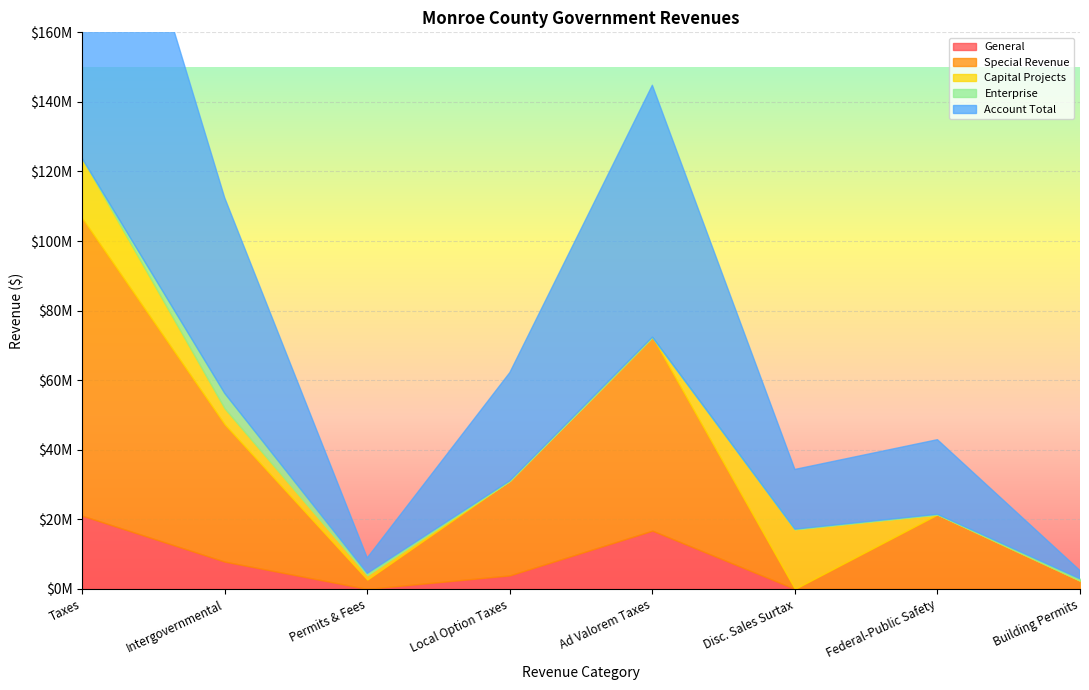

True or false: Enterprise and Capital Projects intersect in this chart.

False